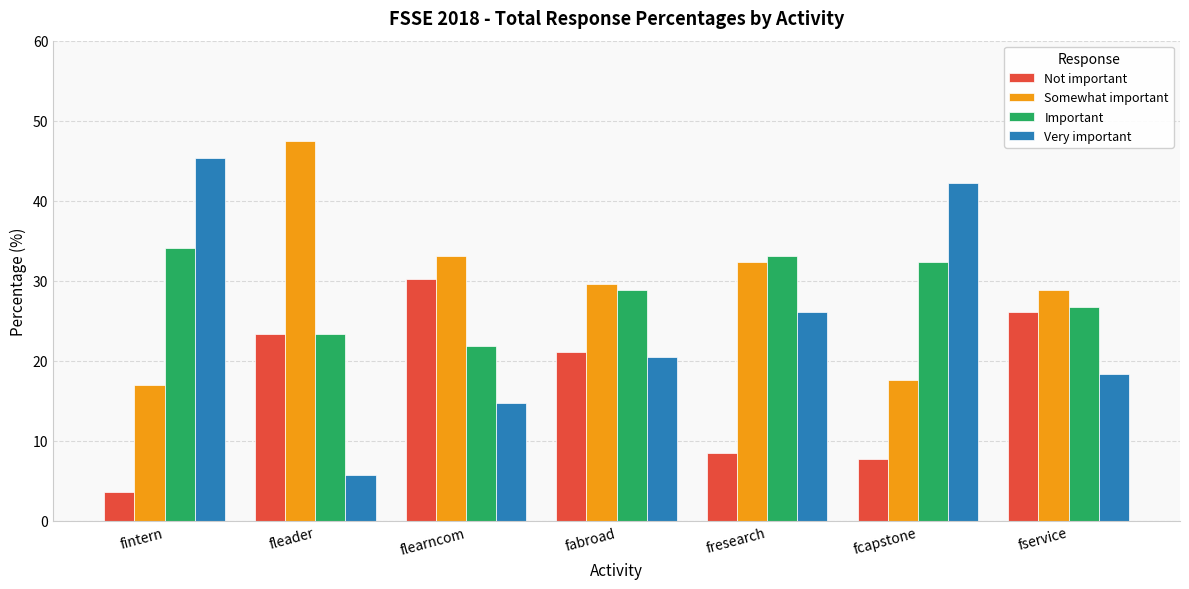

What is the lowest value of the Somewhat important series?

17.0